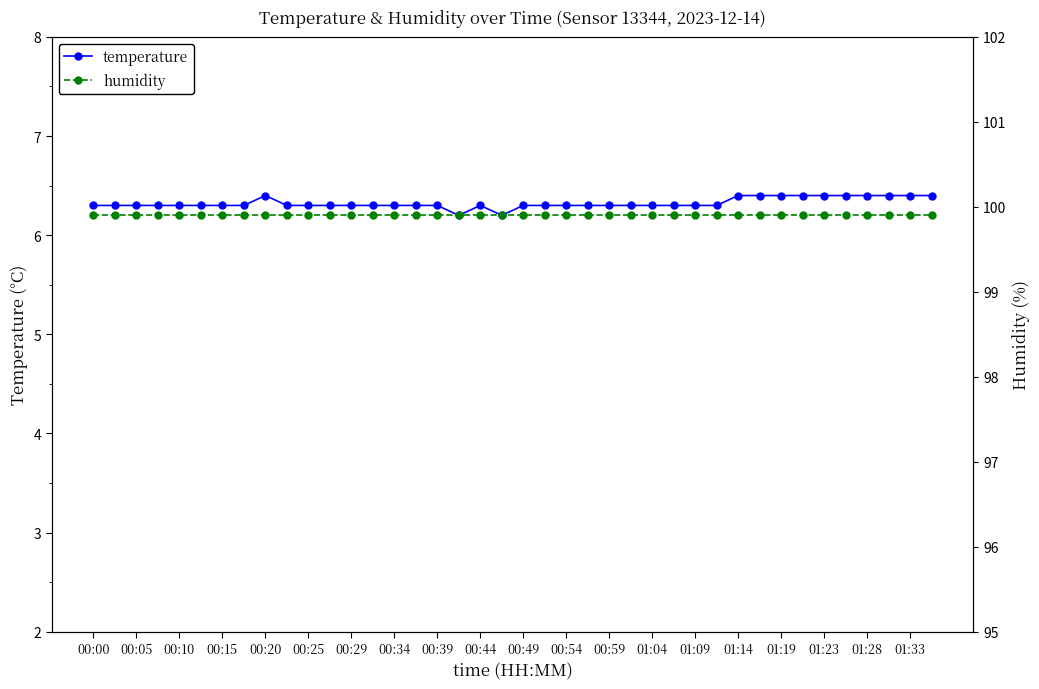

What is the highest value of the temperature series?

6.4